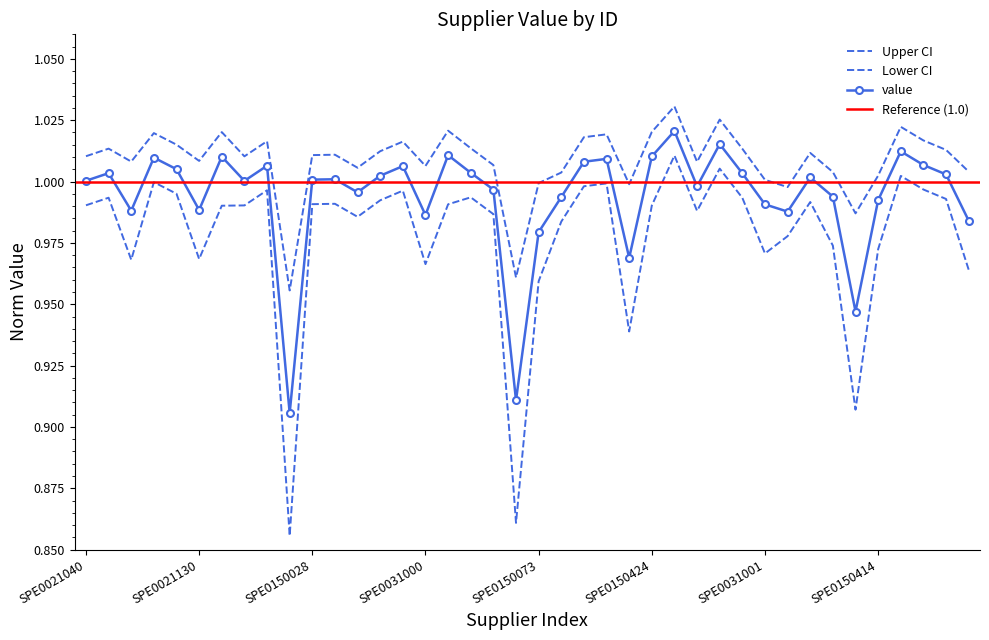

Count the number of categories in the chart.

40